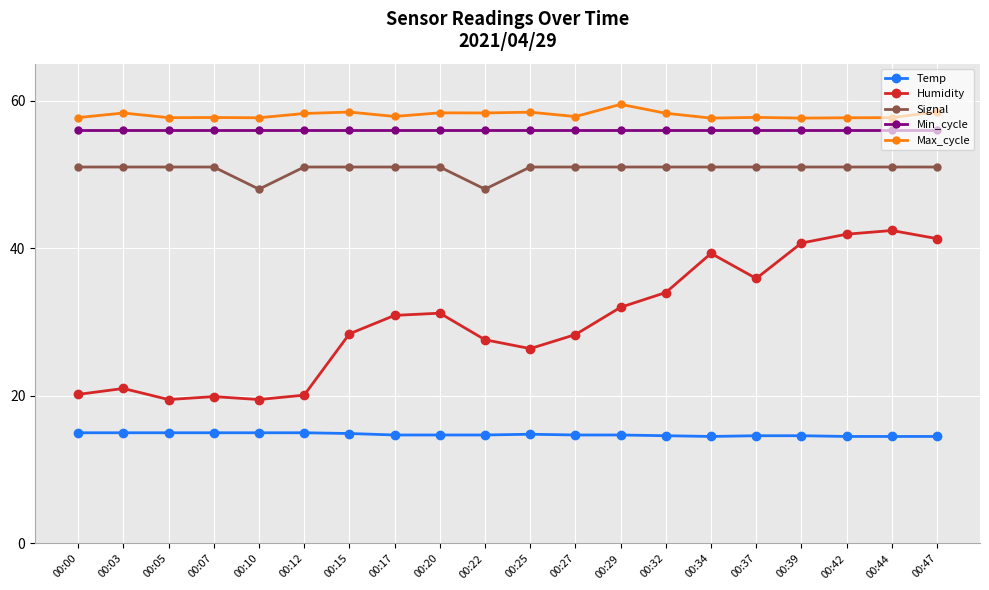

What is the value of the Min_cycle point at the 4th from the left?

56.0